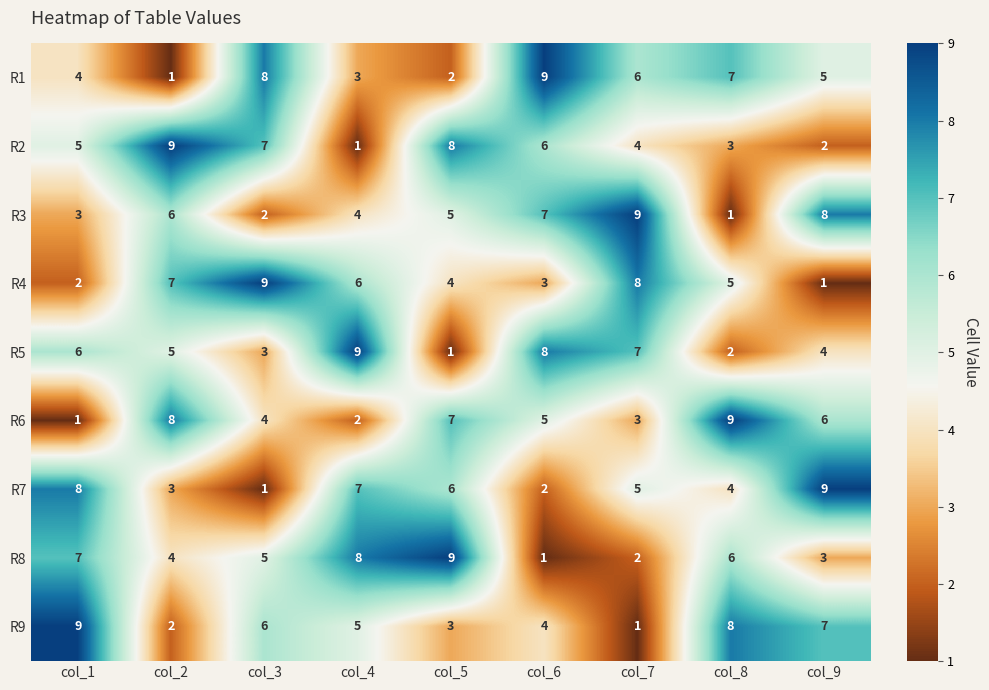

What is the difference between the highest and lowest values at col_4?

8